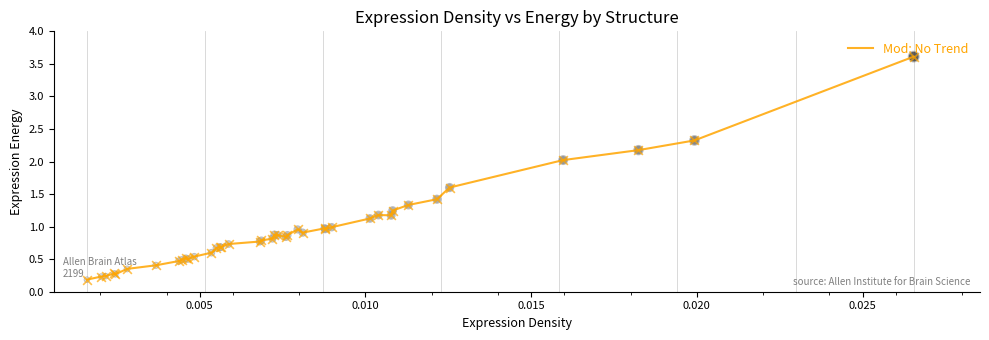

What is the greatest value displayed?

3.6